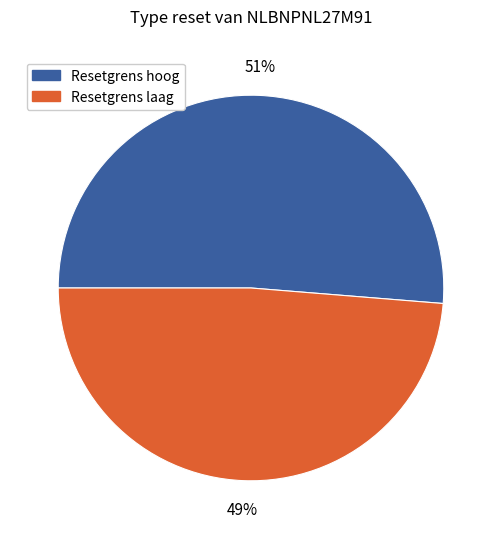

How many segments does this pie chart have?

2